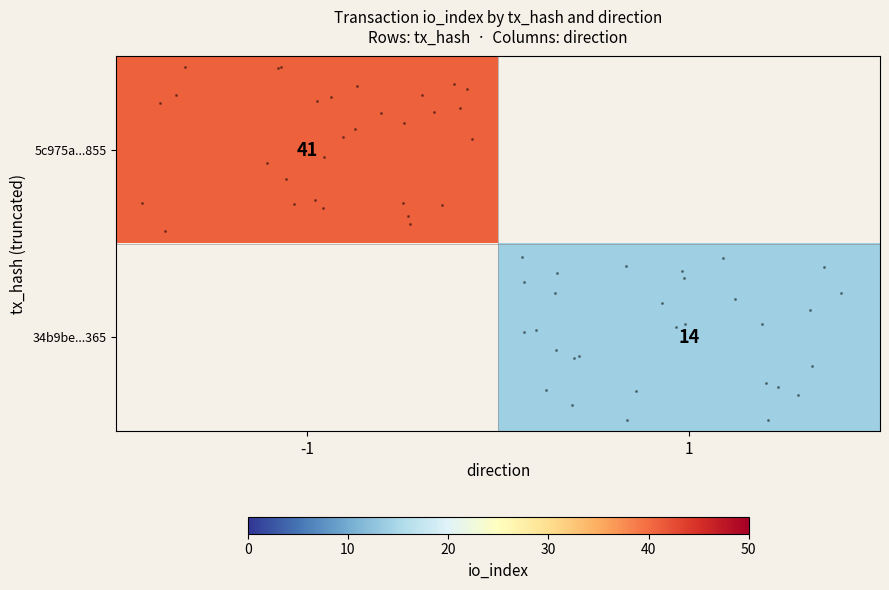

Rank the categories by row_1 value from highest to lowest.

-1, 1